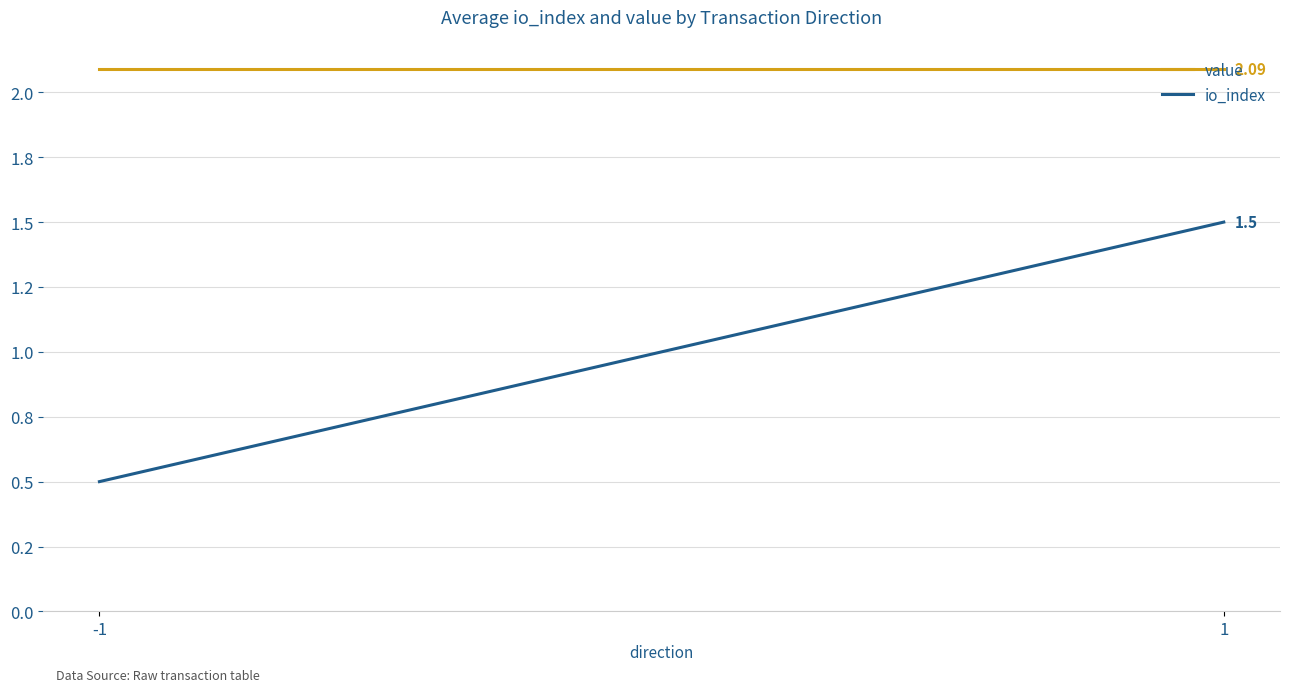

What is the sum of all io_index values?

2.0